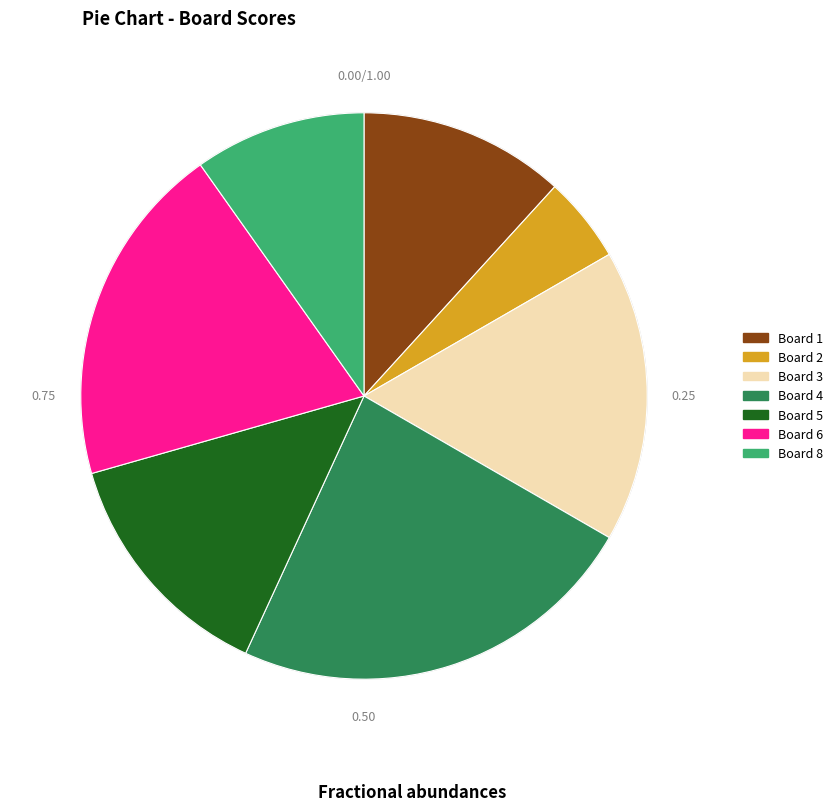

Is there any slice that represents more than half of the pie?

No